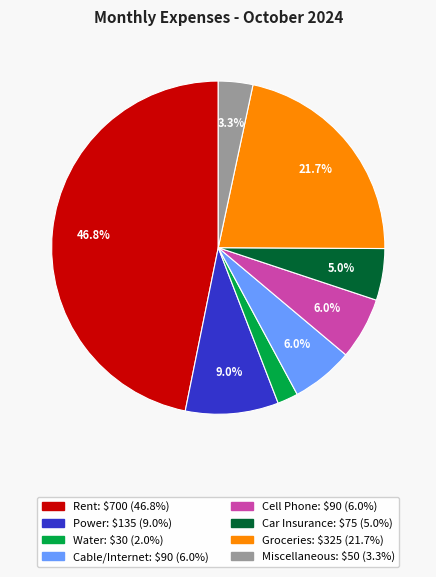

Combined, do Cable/Internet and Power account for over 50%?

No